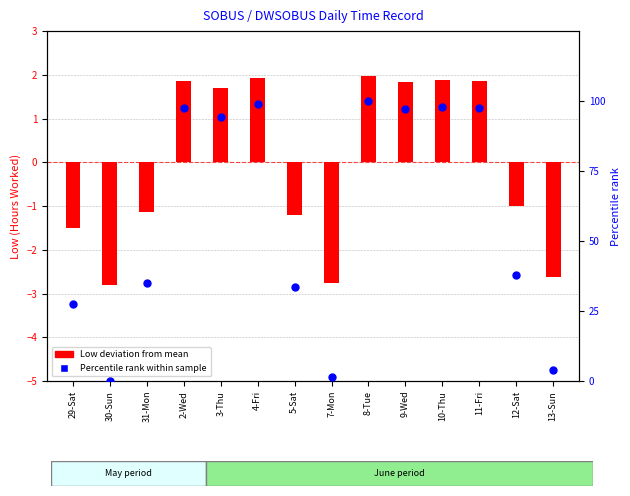

What is the total value across all series at 31-Mon?

33.7